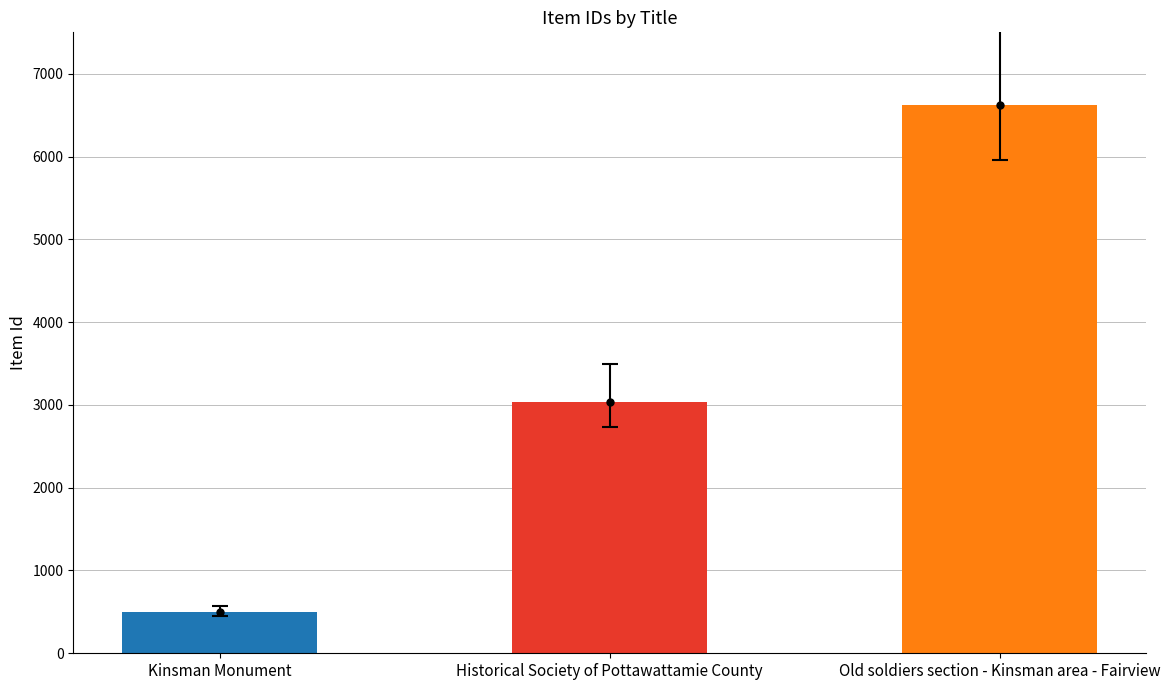

What is the change in value from Historical Society of Pottawattamie County to Old soldiers section - Kinsman area - Fairview?

+3588